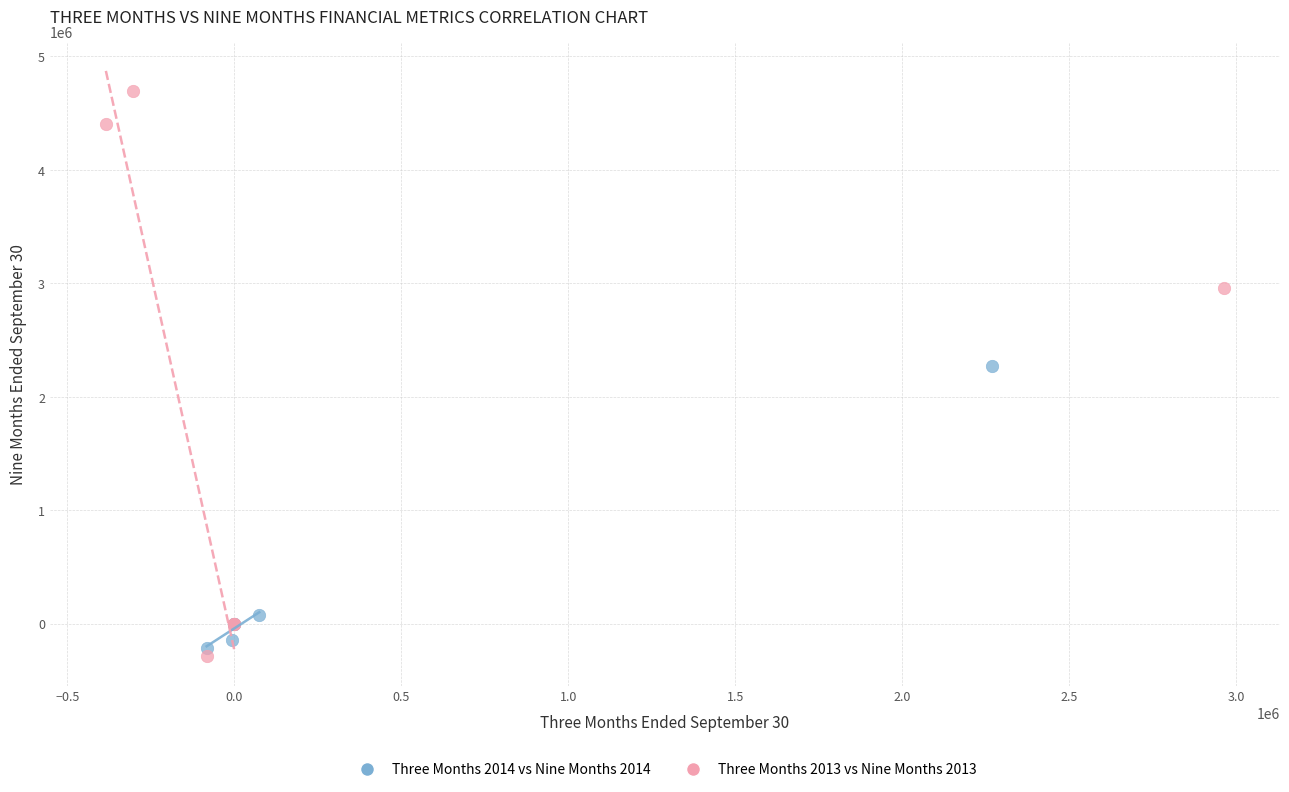

Which series reaches the maximum Y coordinate?

Three Months 2013 vs Nine Months 2013